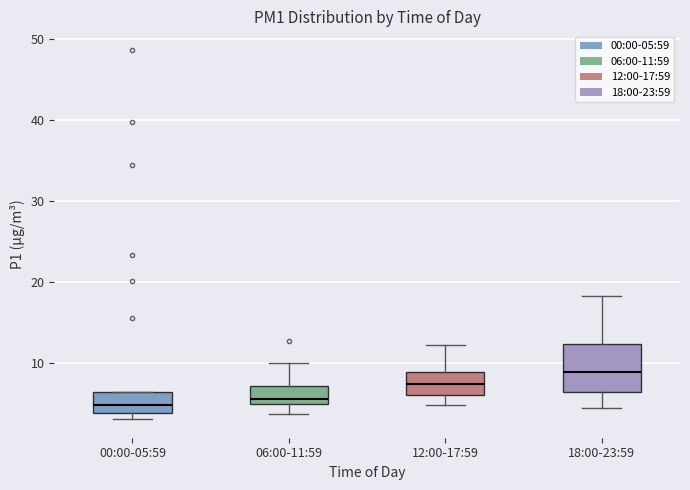

Which box has the highest median line?

18:00-23:59